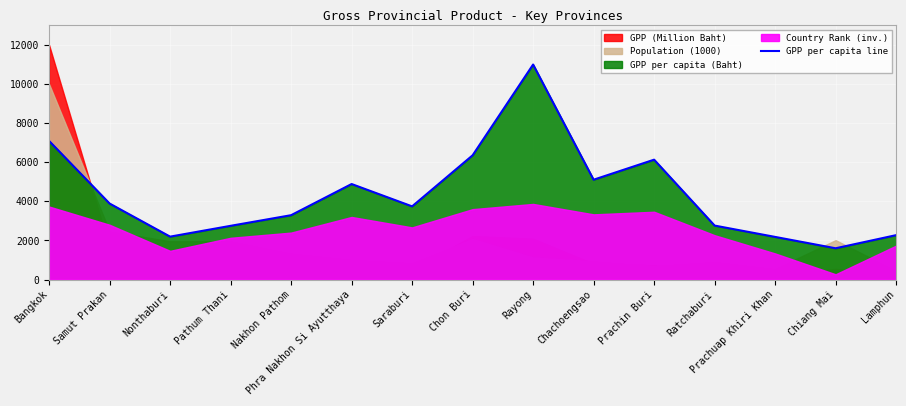

What is the maximum value for GPP per capita line?

11000.0